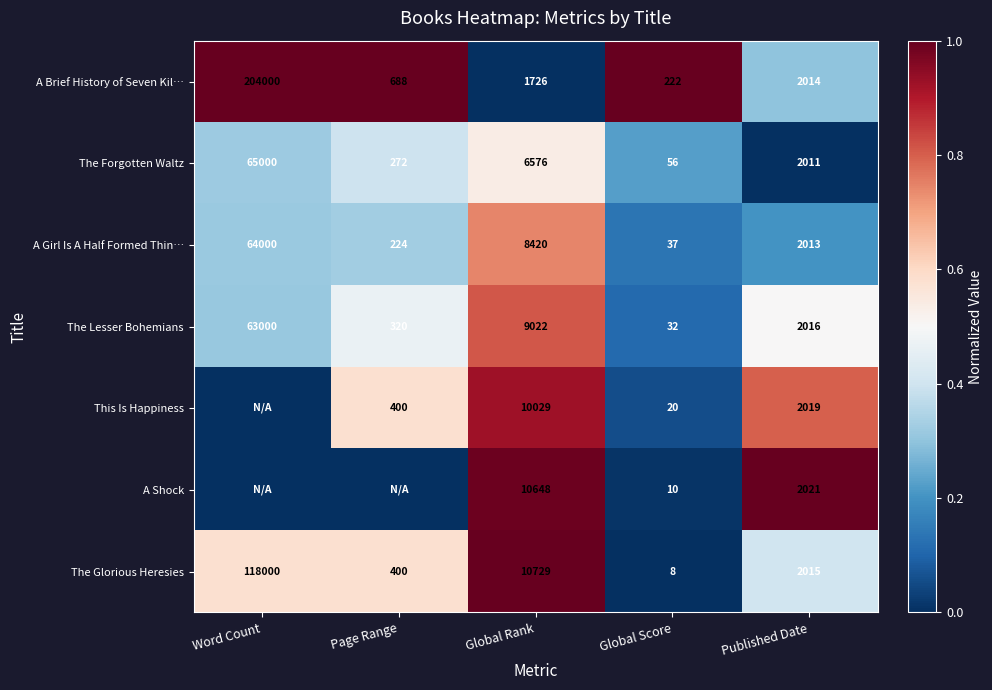

What is the lowest value of the The Glorious Heresies series?

8